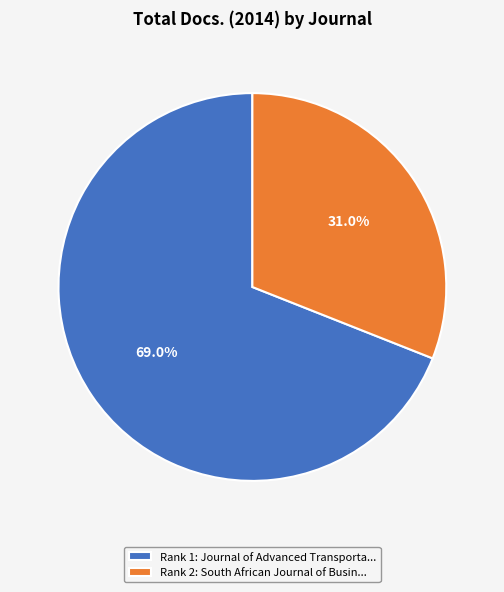

Rank the categories by value from highest to lowest.

Rank 1: Journal of Advanced Transporta..., Rank 2: South African Journal of Busin...